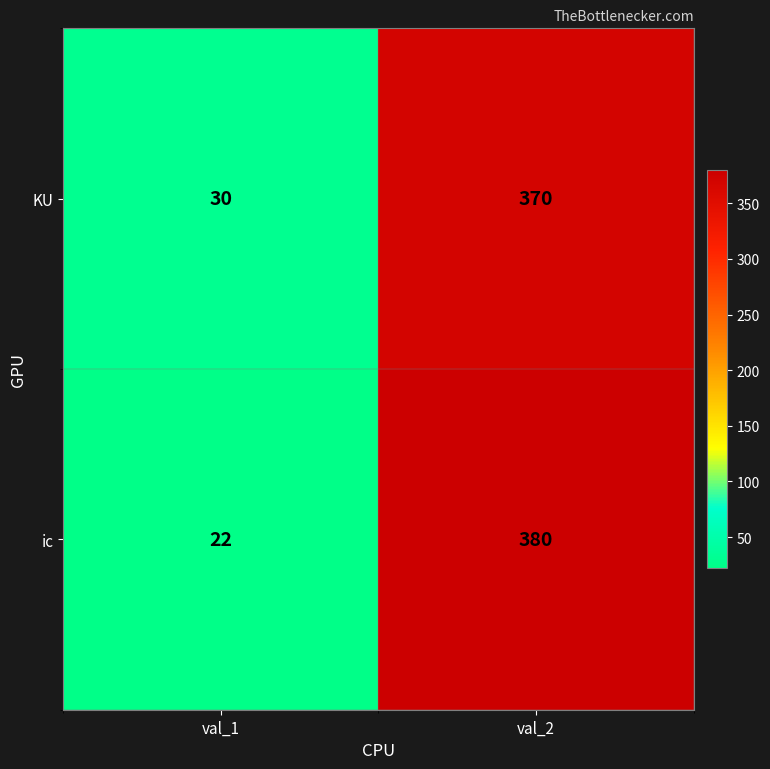

Which category has the lowest value across all series?

val_1